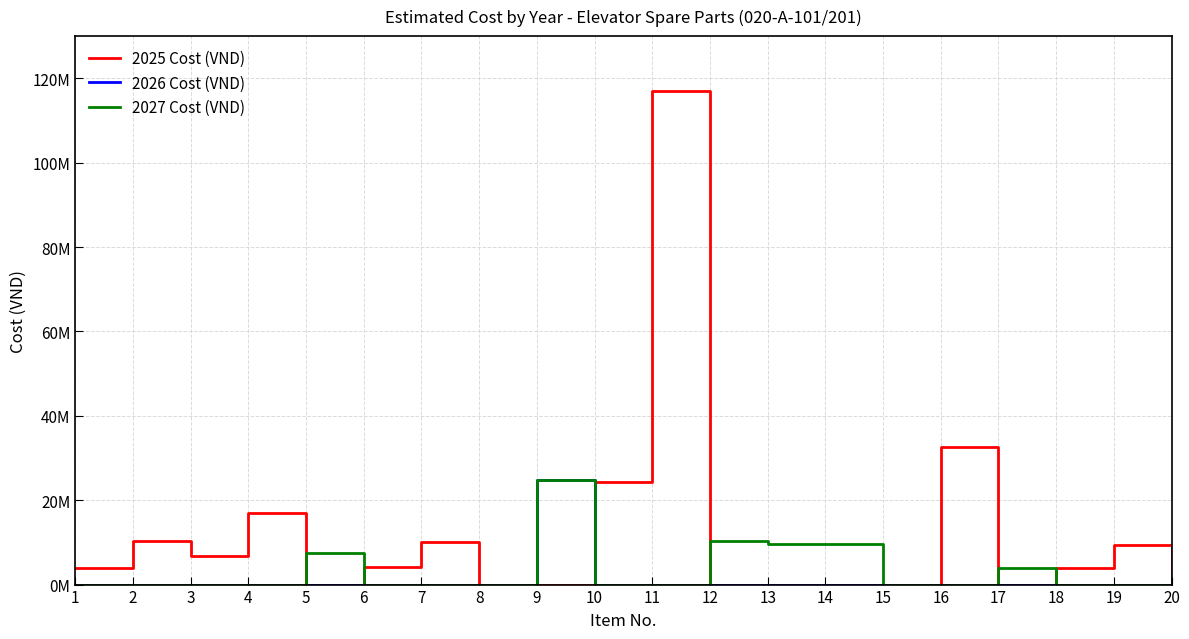

What are all the series names shown in the legend?

2025 Cost (VND), 2026 Cost (VND), 2027 Cost (VND)